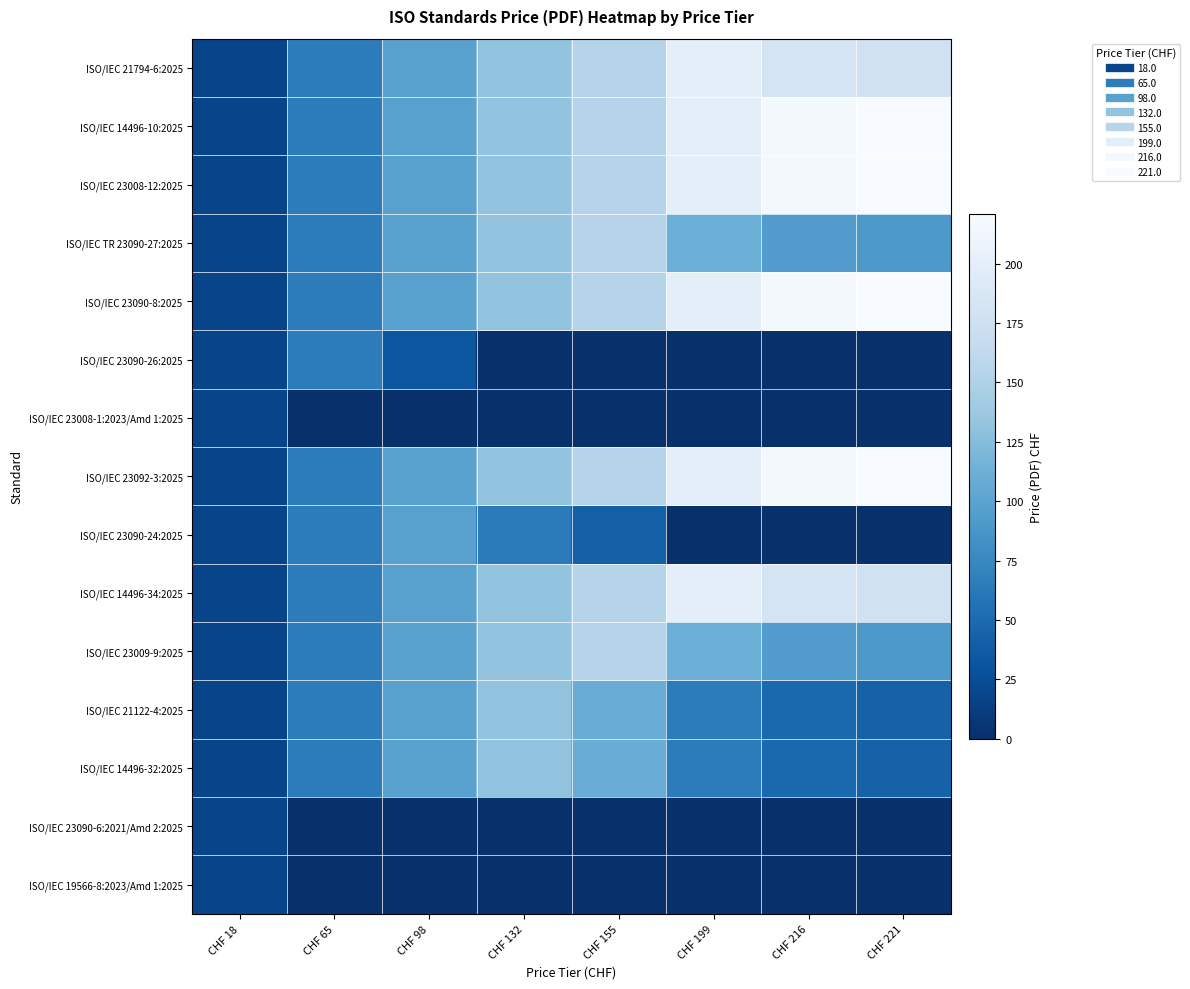

Which category has the lowest value across all series?

CHF 132